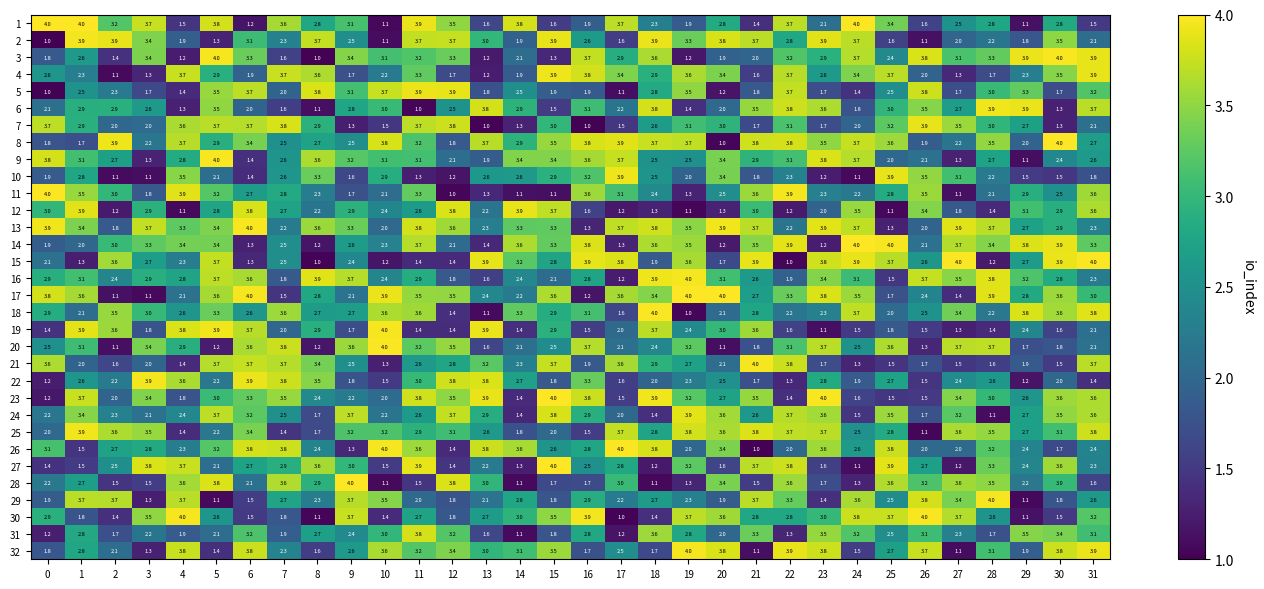

Is it true that 16 equals 5.0 at 26?

False